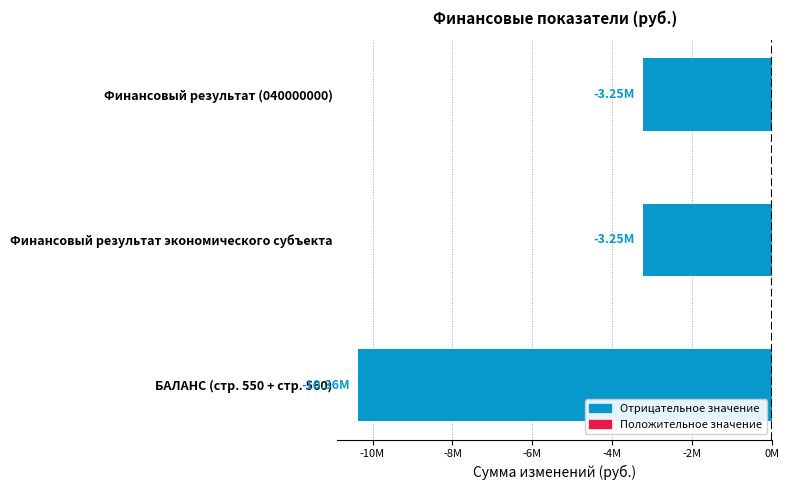

Are the bars grouped side by side (vs. stacked)?

No